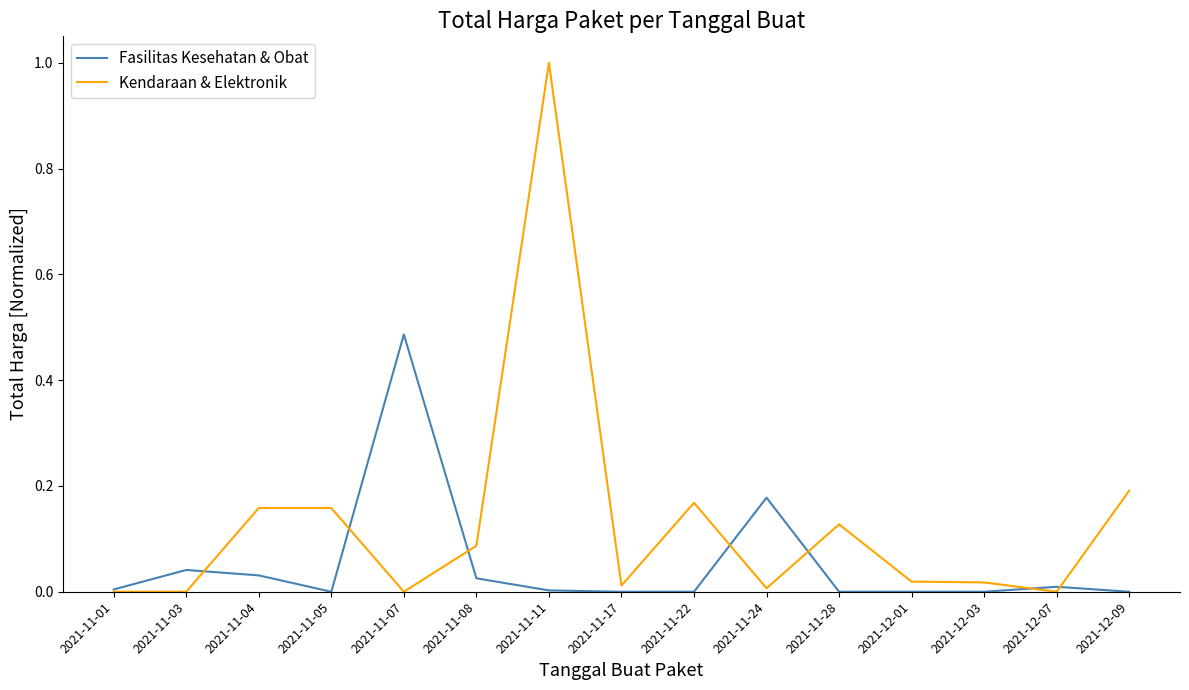

Which series has the largest range (max minus min)?

Kendaraan & Elektronik